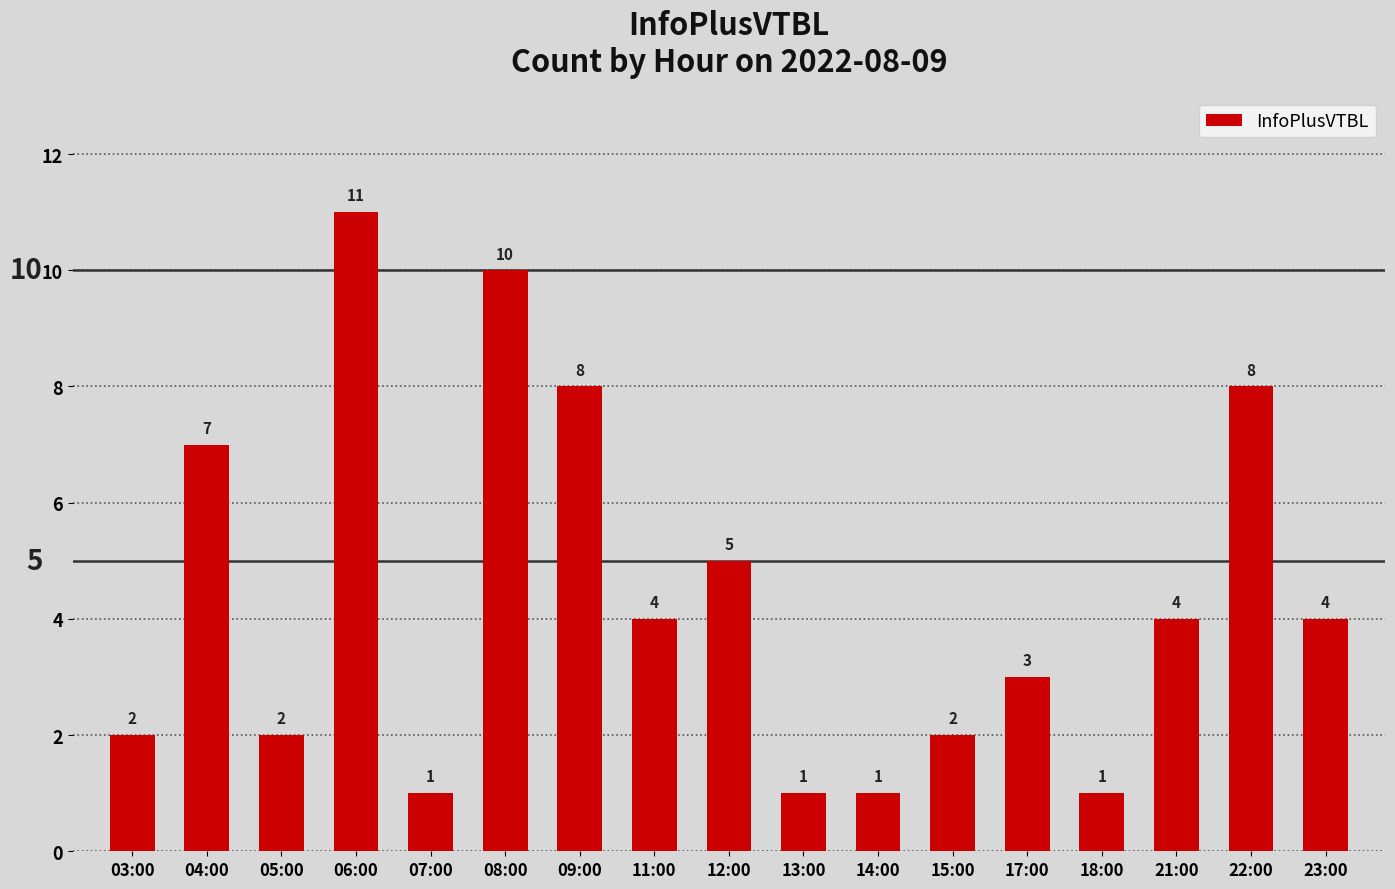

How many categories are shown in the chart?

17